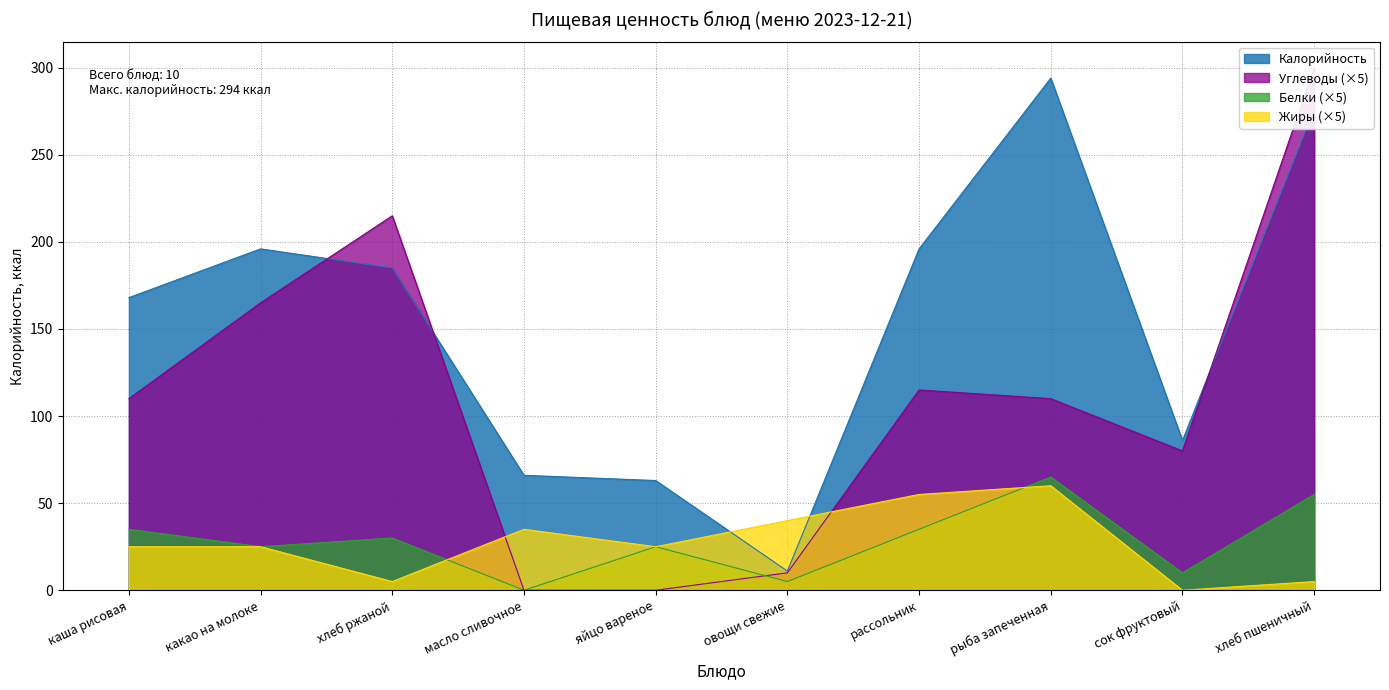

Where is Углеводы nearest to the value 150?

какао на молоке